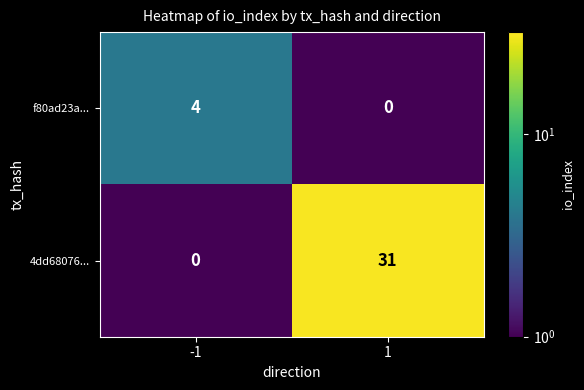

Rank the series by their average value, from lowest to highest.

f80ad23a..., 4dd68076...